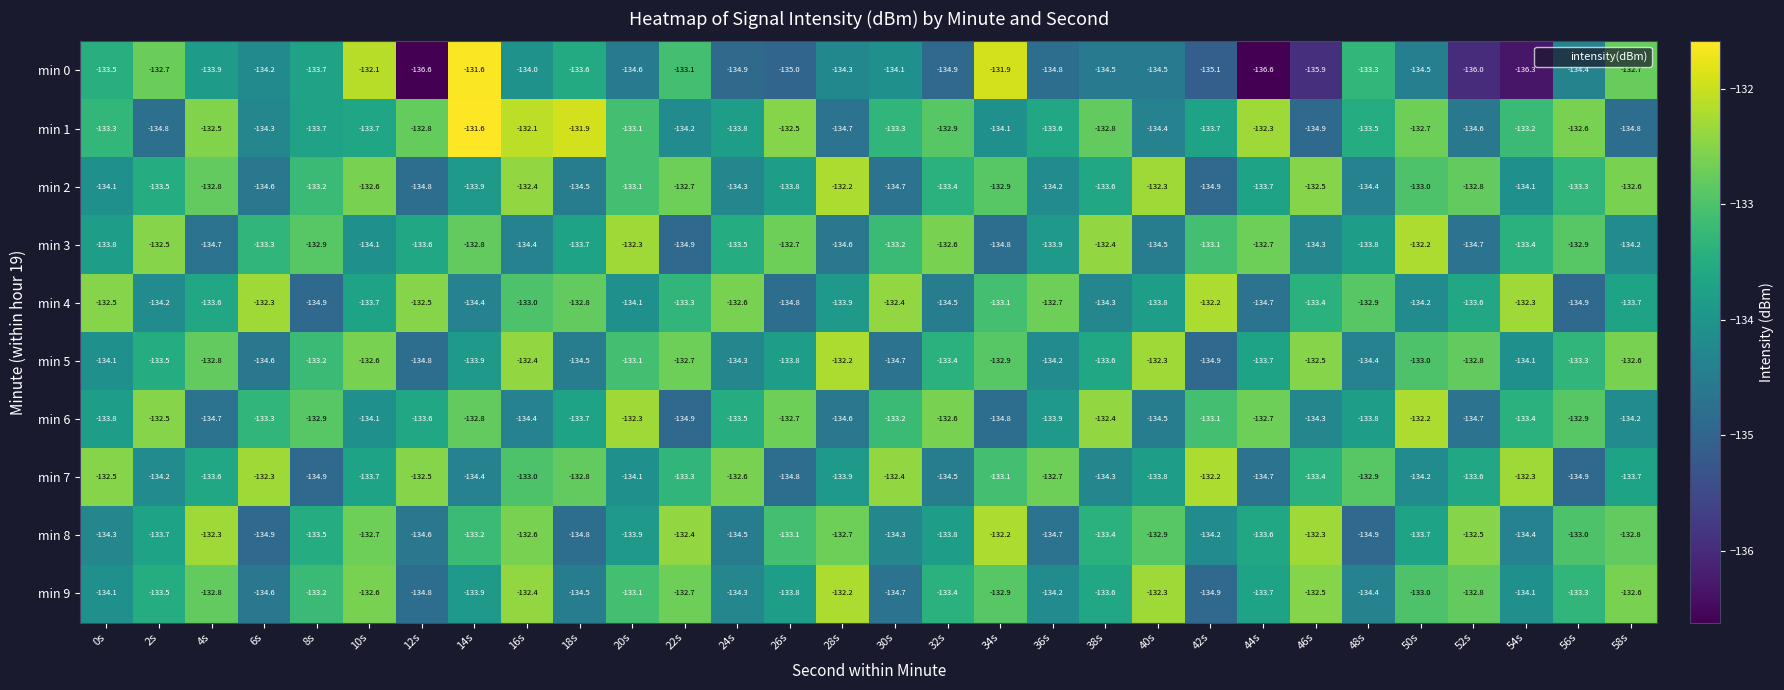

Count the number of data series in this chart.

10